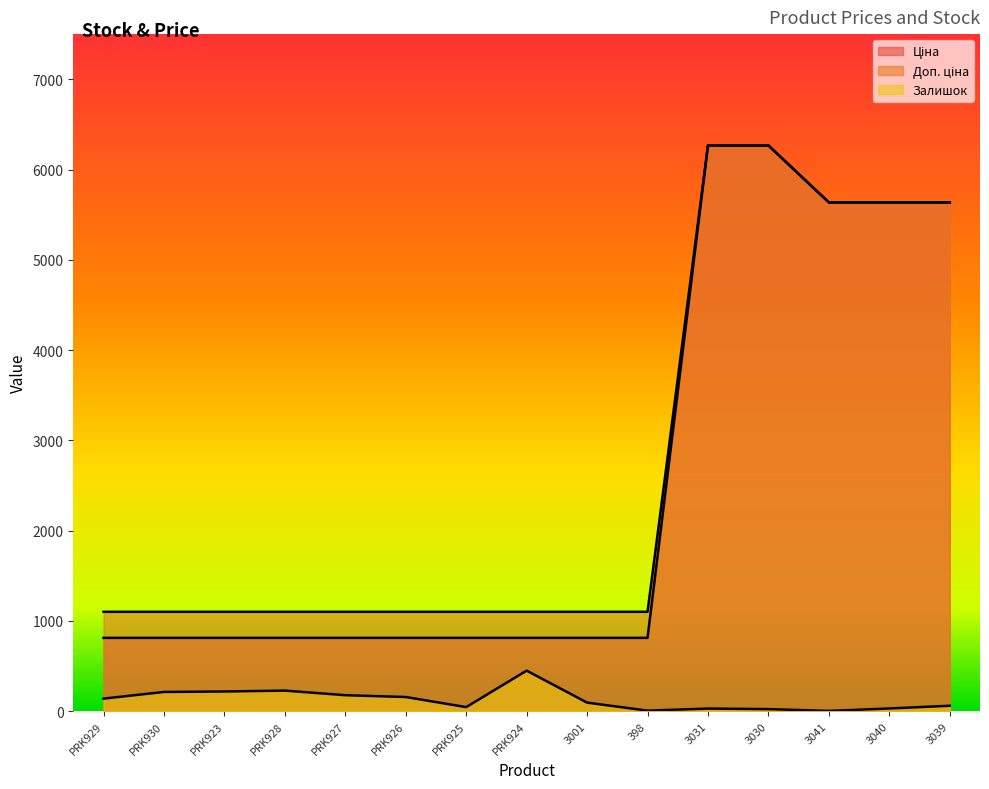

Between PRK930 and PRK923, which series saw the biggest shift?

Залишок